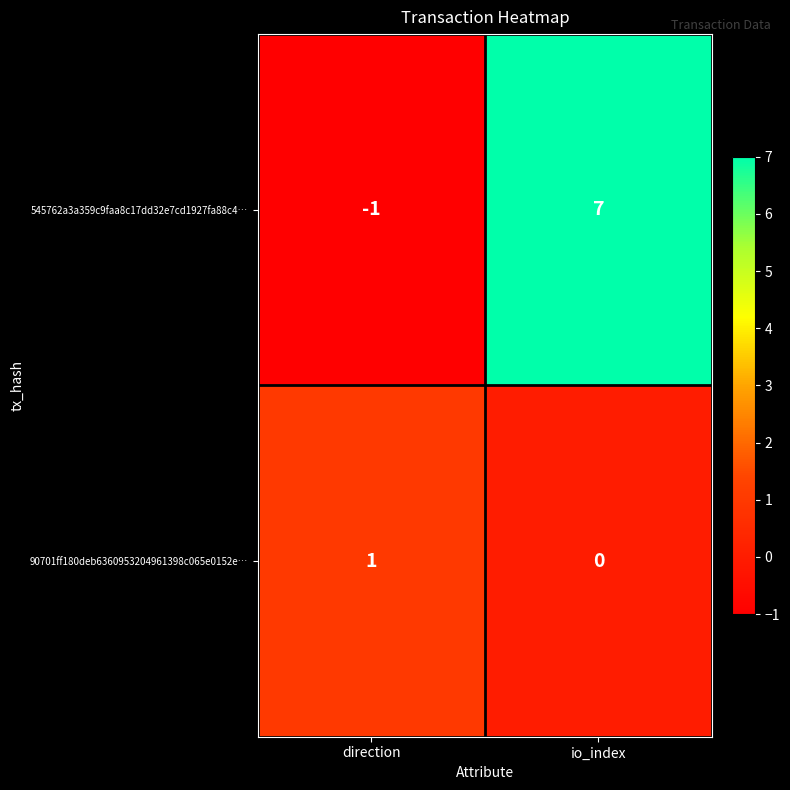

What is the total value across all series at io_index?

7